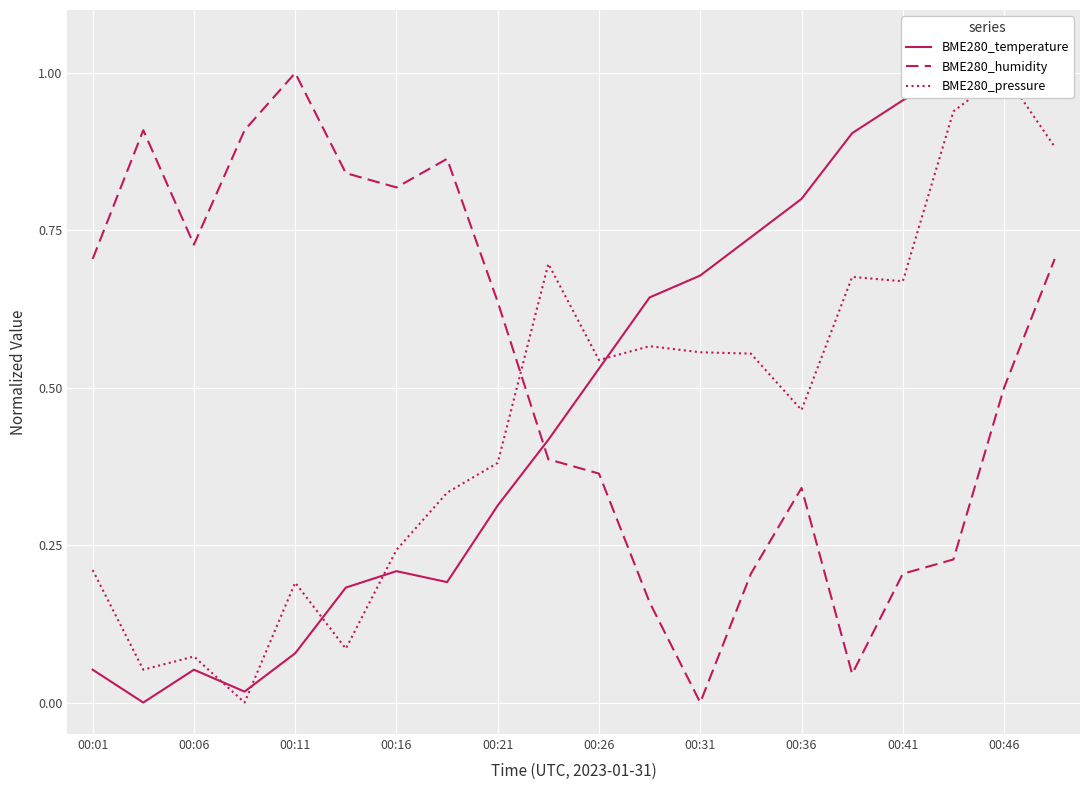

What is the difference between the maximum and second lowest values in the BME280_temperature series?

1.0